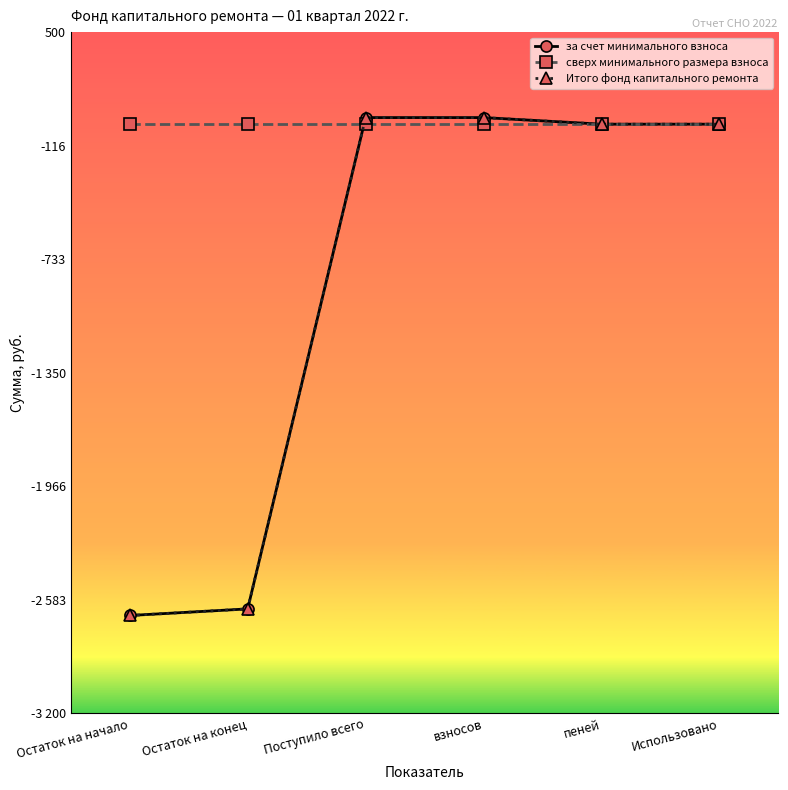

Does the chart have visible grid lines?

No